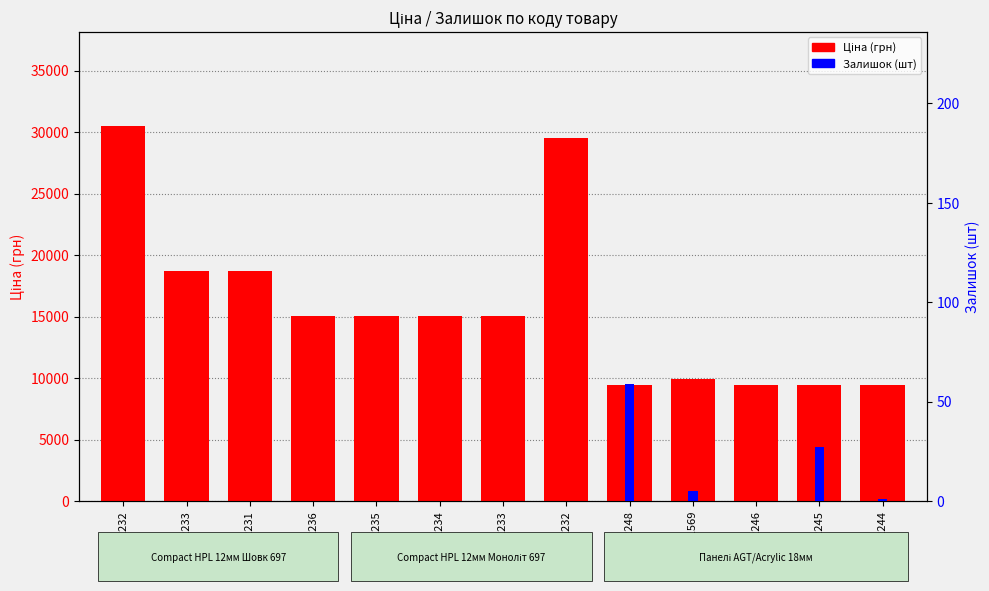

What is the value of the Ціна bar at the 6th from the left?

15019.2